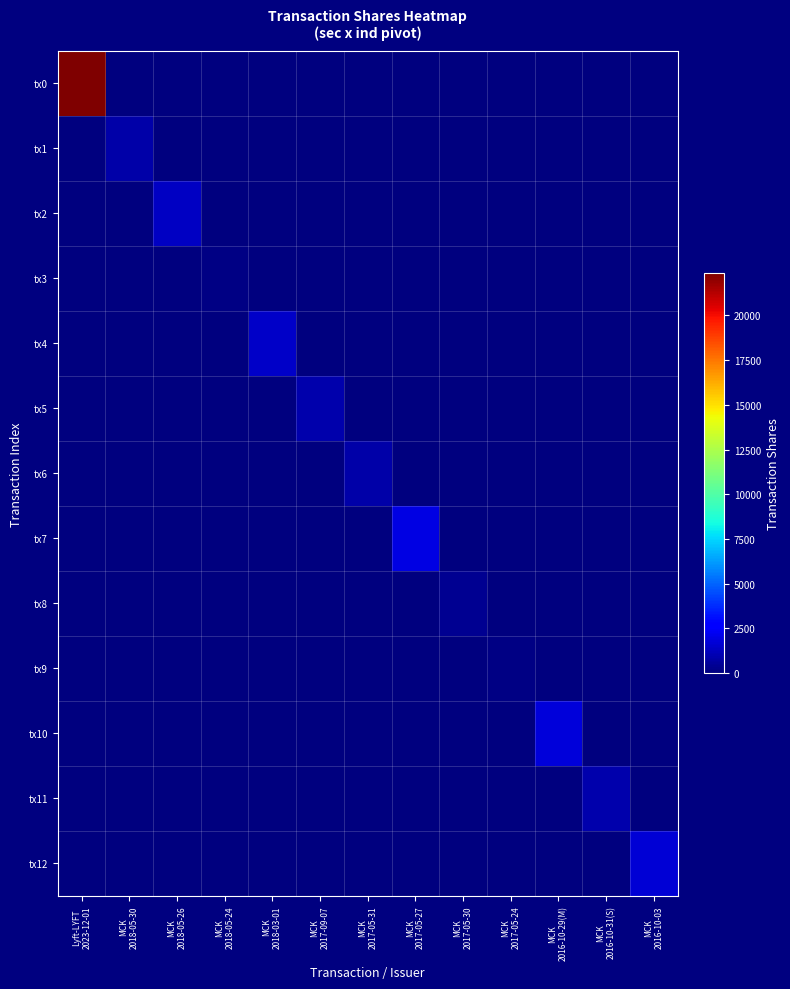

Between Lyft-LYFT
2023-12-01 and MCK
2018-03-01, which is larger?

Lyft-LYFT
2023-12-01